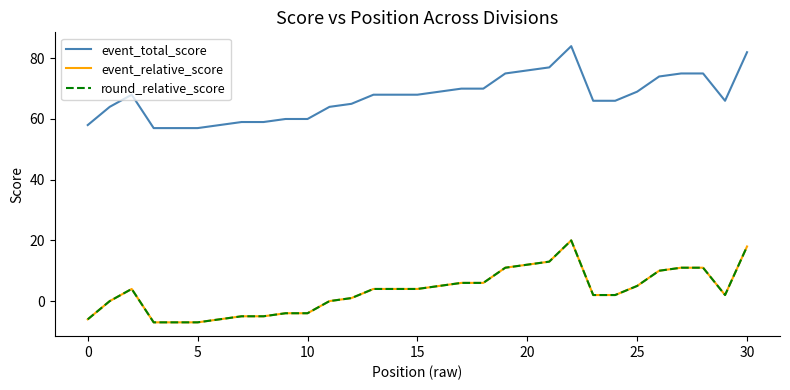

Does the chart display data point markers on the line(s)?

No